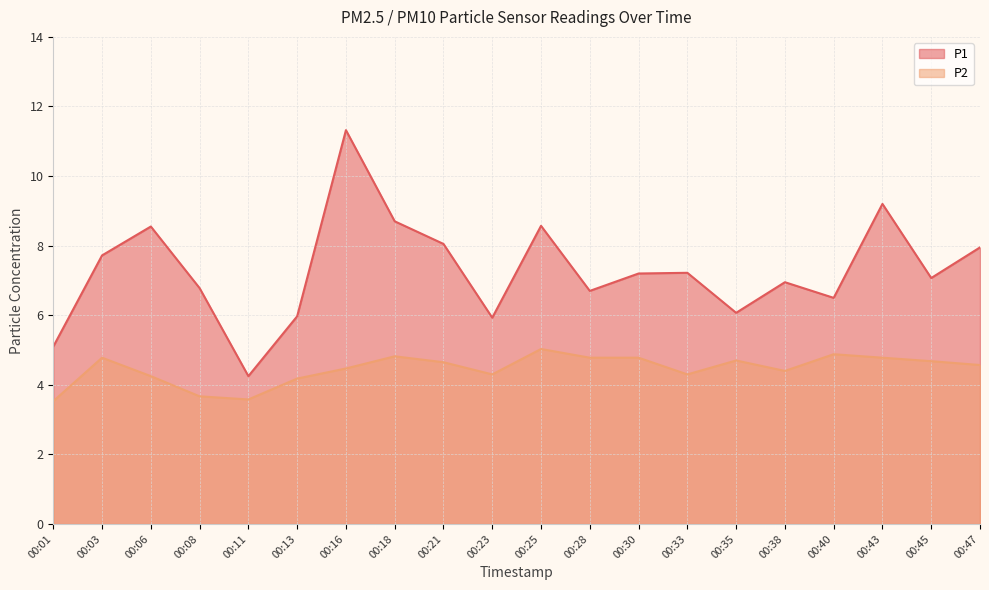

At which label does P1 first exceed 7?

00:03